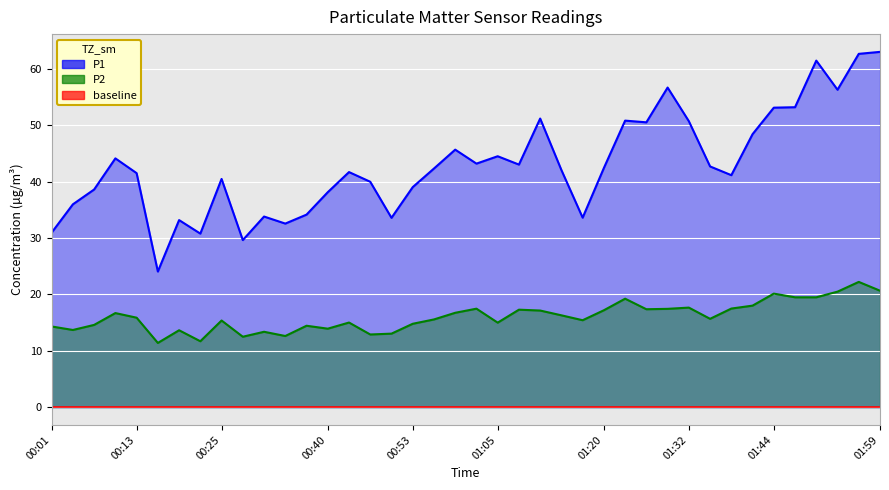

Where does the P2 series first go above 15?

00:10